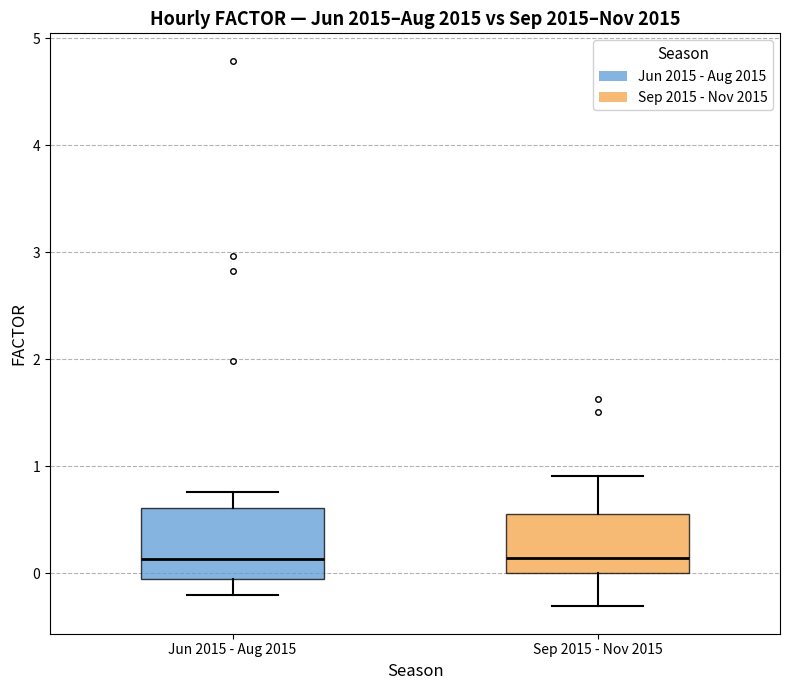

Where does the median line of the box for Sep 2015 - Nov 2015 sit on the y-axis? The values are not printed on the chart, so give them approximately, as read against the axis.

0.1